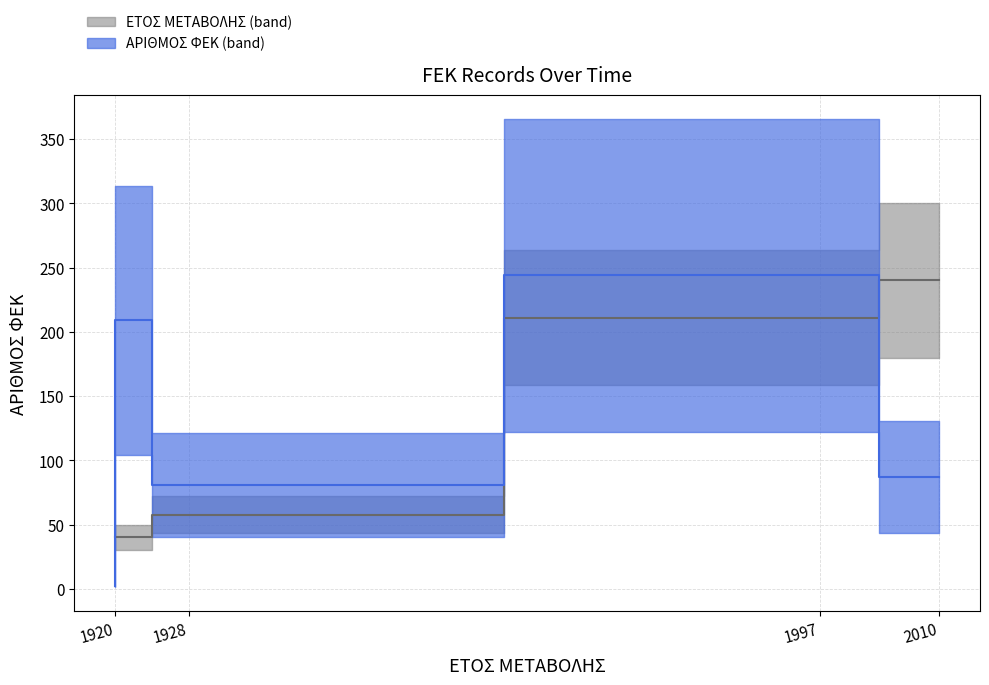

Does the chart display data point markers on the line(s)?

No